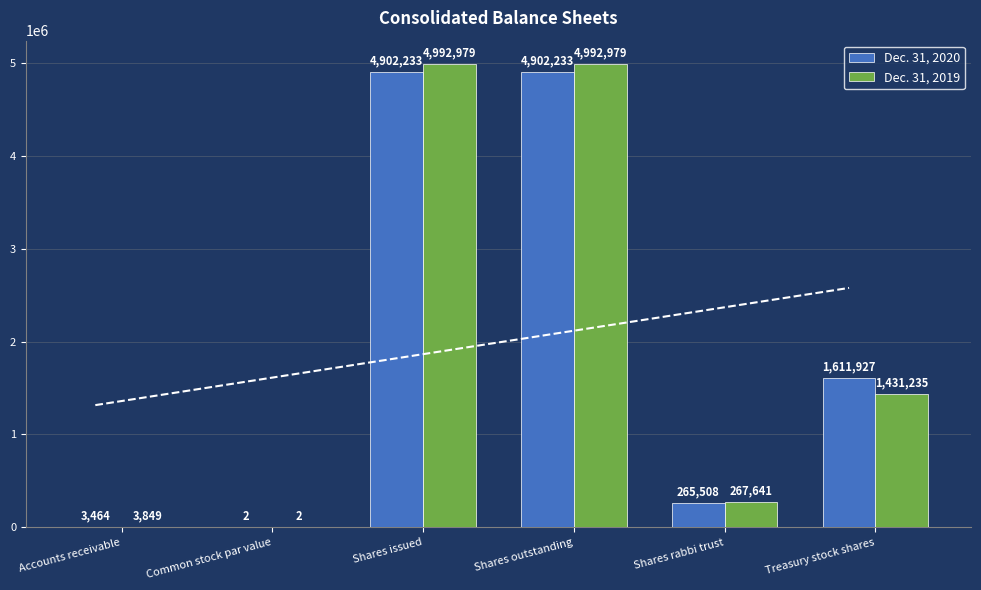

Are the bars grouped side by side (vs. stacked)?

Yes